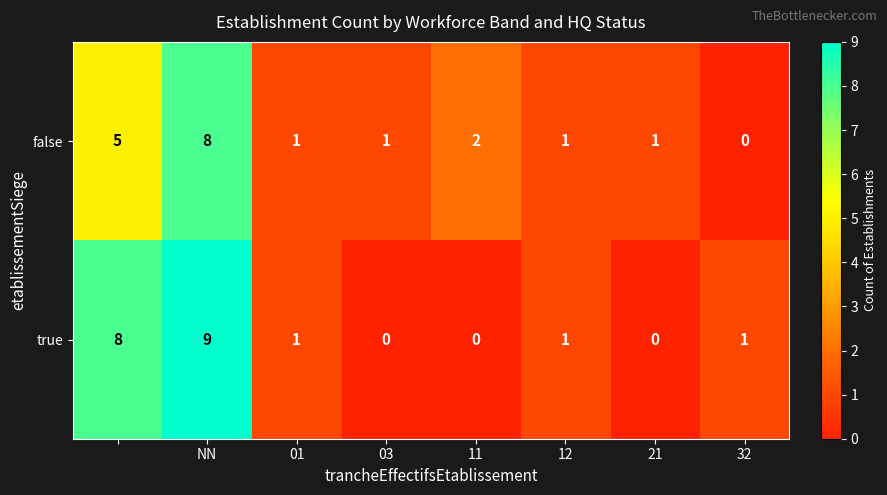

Rank the series by their maximum value, from highest to lowest.

true, false